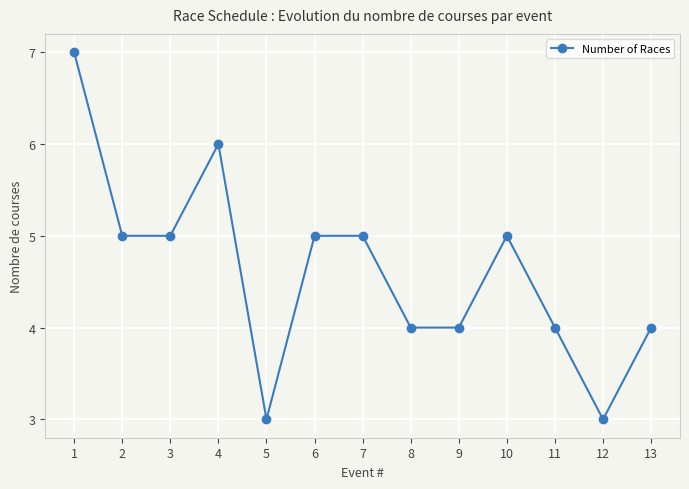

What is the sum of the values at 11 and 5?

7